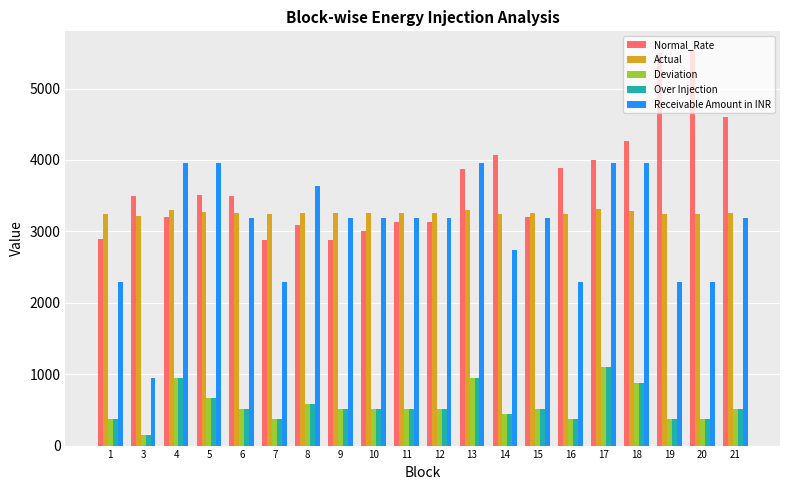

What is the average value of the Normal_Rate series?

3680.7